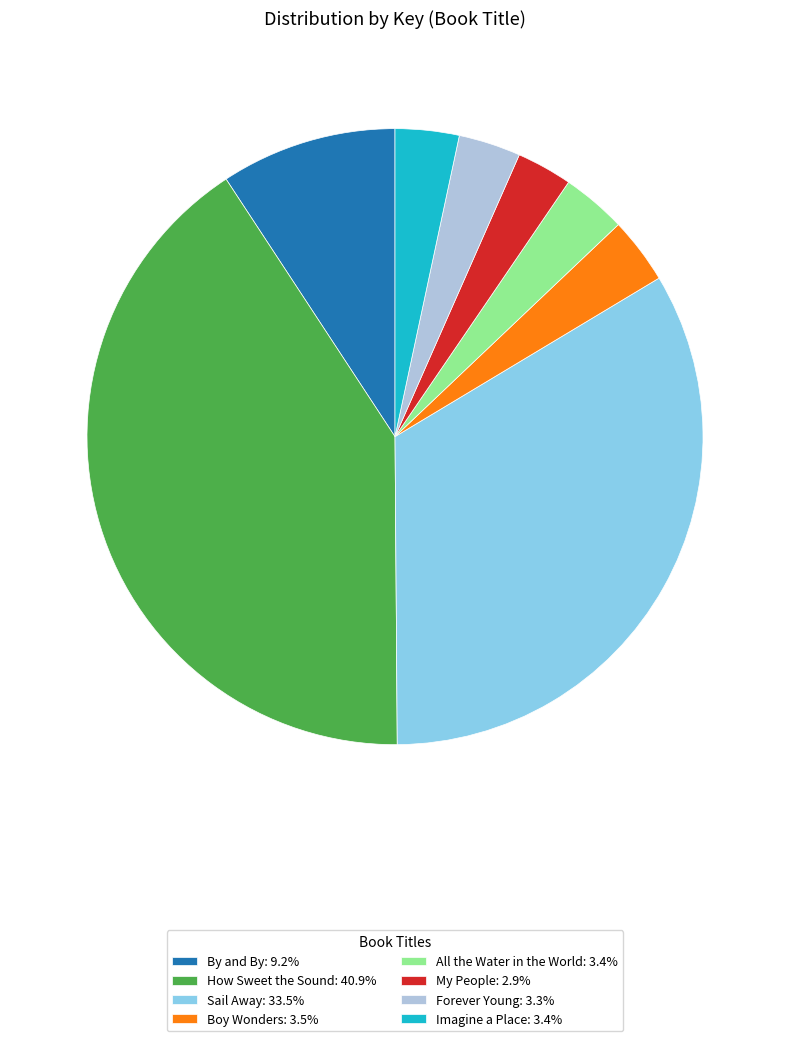

Is the sum of Forever Young: 3.3% and My People: 2.9% greater than half?

No